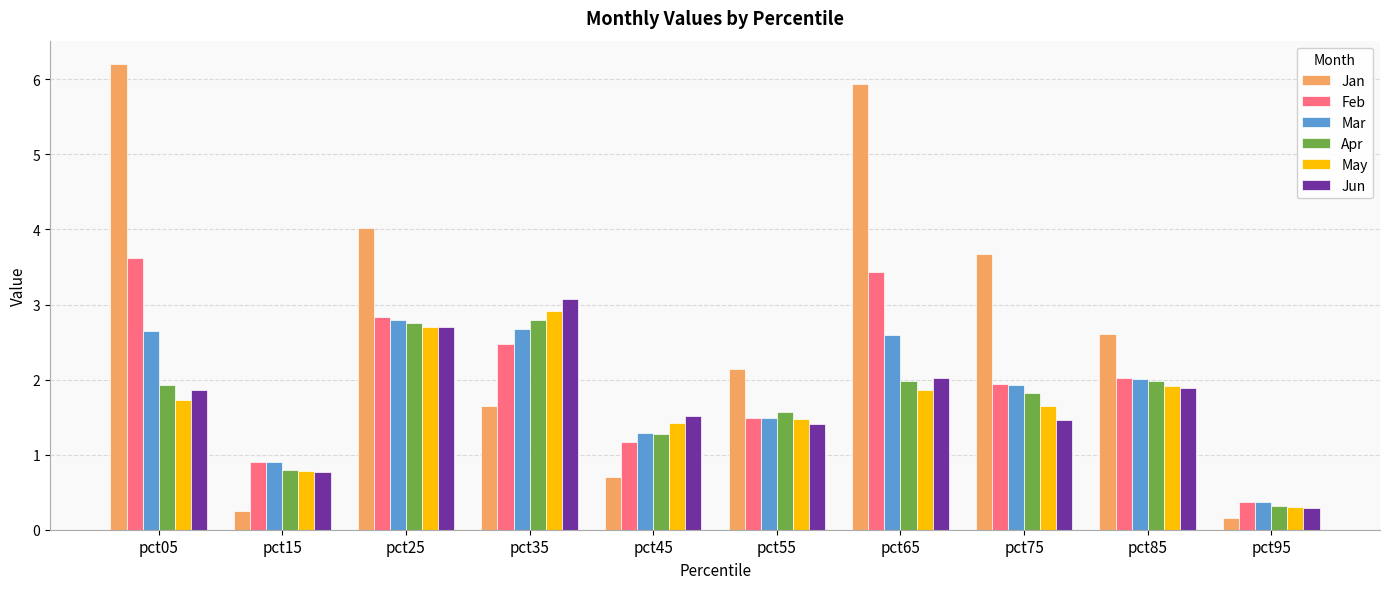

Which category has the highest value in the May series?

pct35